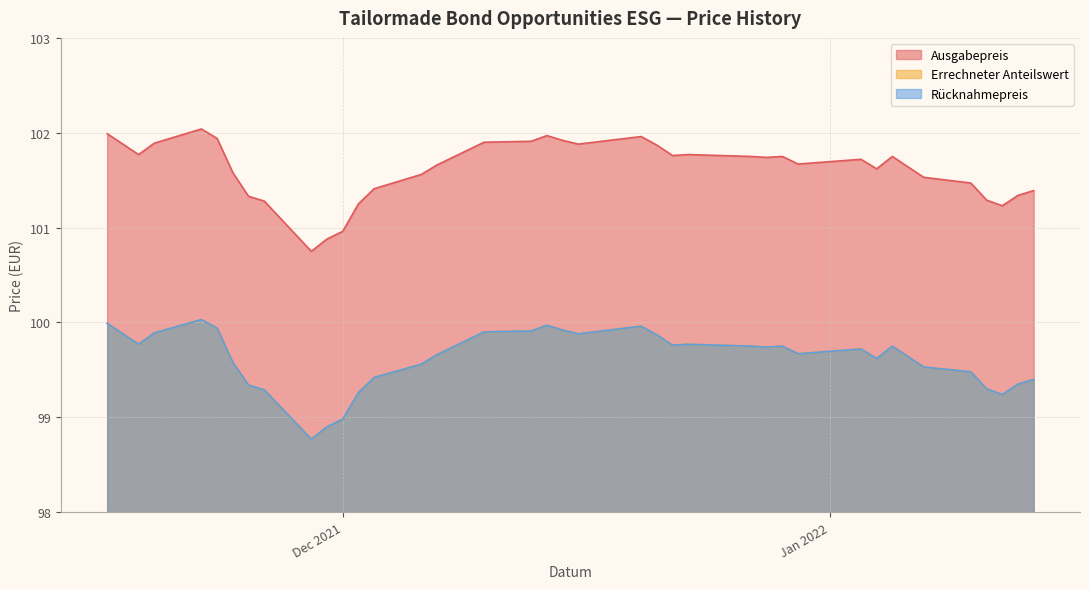

What is the difference between the maximum and minimum values in the Rücknahmepreis series?

1.3